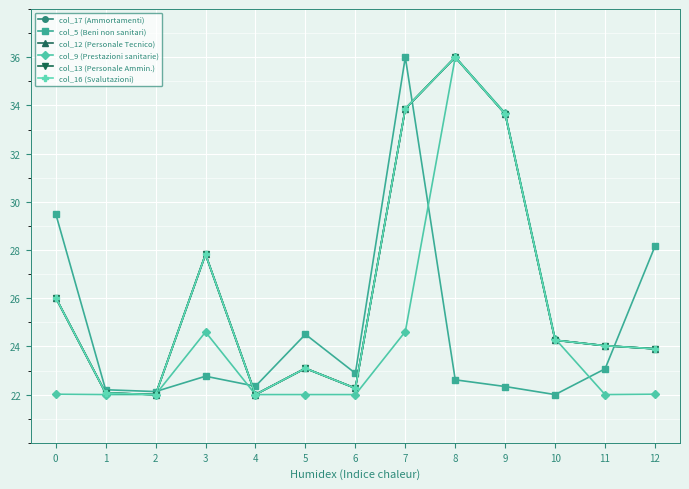

Read the col_16 (Svalutazioni) value at 4.

22.0